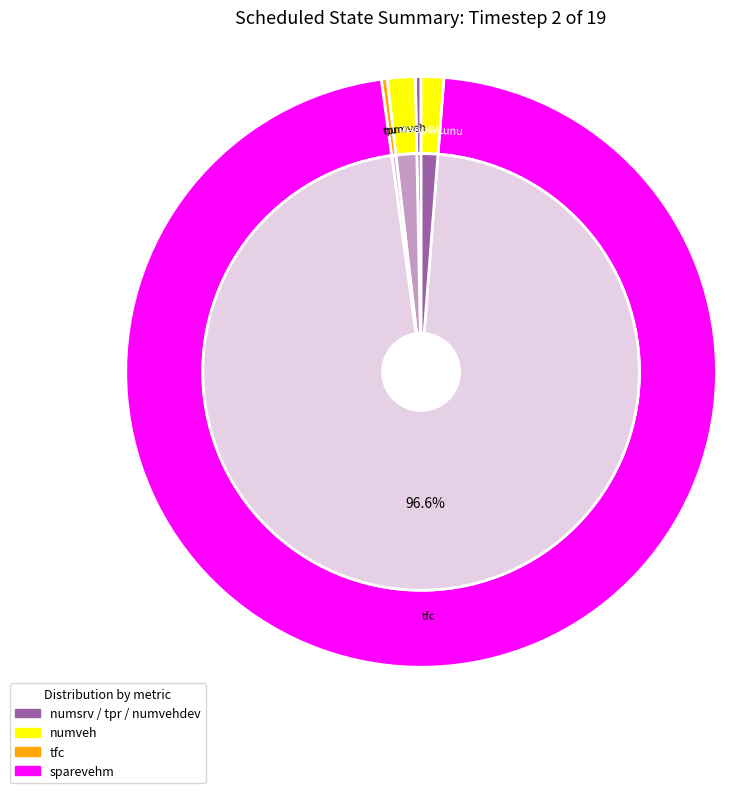

Rank the categories by value from highest to lowest.

tfc, numveh, numvehdev, numsrv, tpr